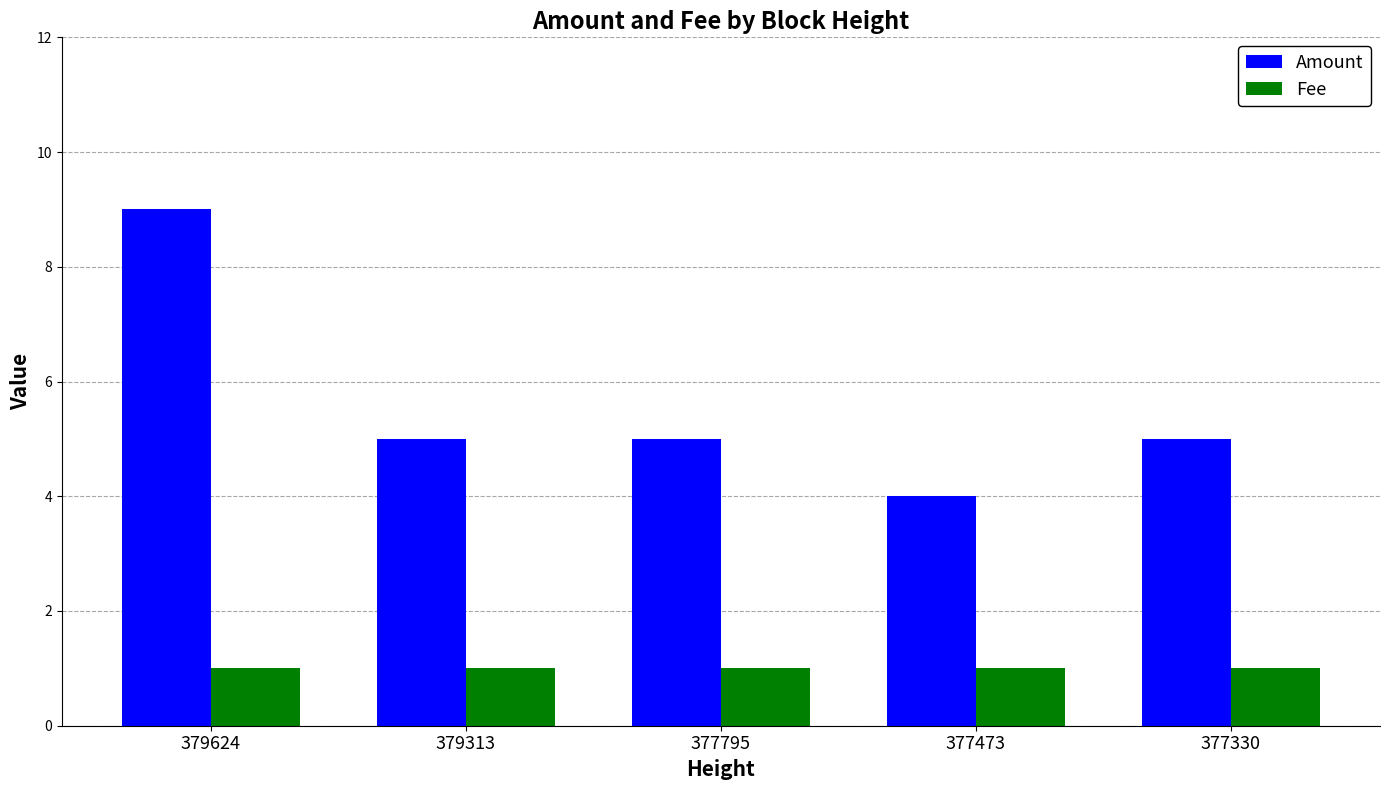

At 377330, list the series in order from largest to smallest.

Amount, Fee